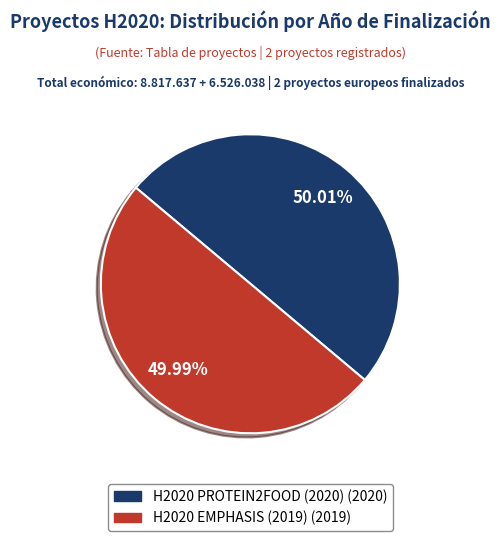

Do H2020 EMPHASIS (2019) and H2020 PROTEIN2FOOD (2020) together represent more than half of the pie?

Yes